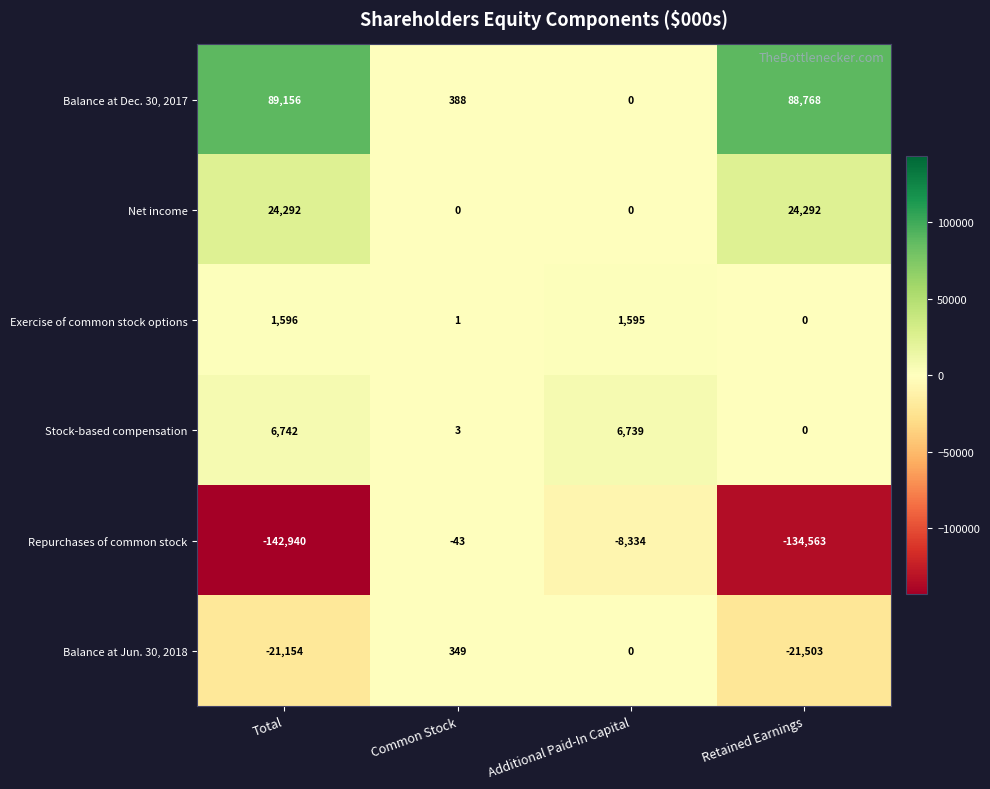

Where does the Balance at Dec. 30, 2017 series first go above 88768?

Total